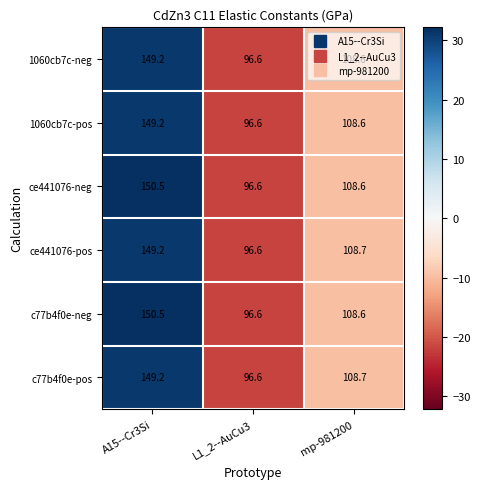

What is the total value across all series at mp-981200?

651.8